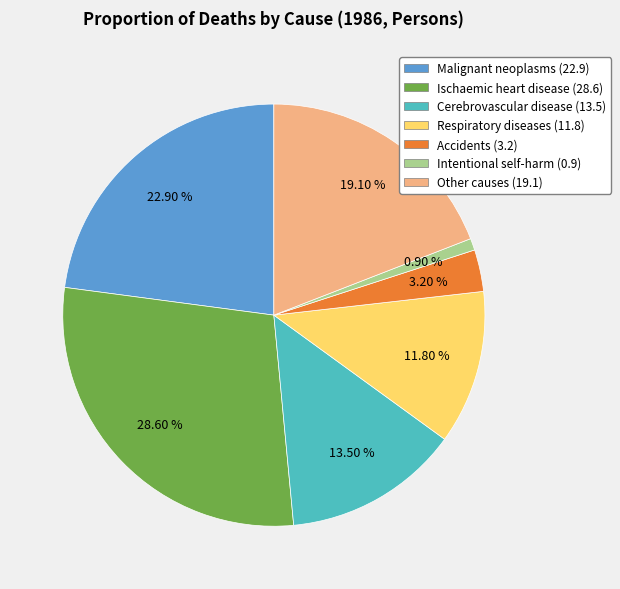

What percentage do Respiratory diseases and Malignant neoplasms together represent?

34.7%